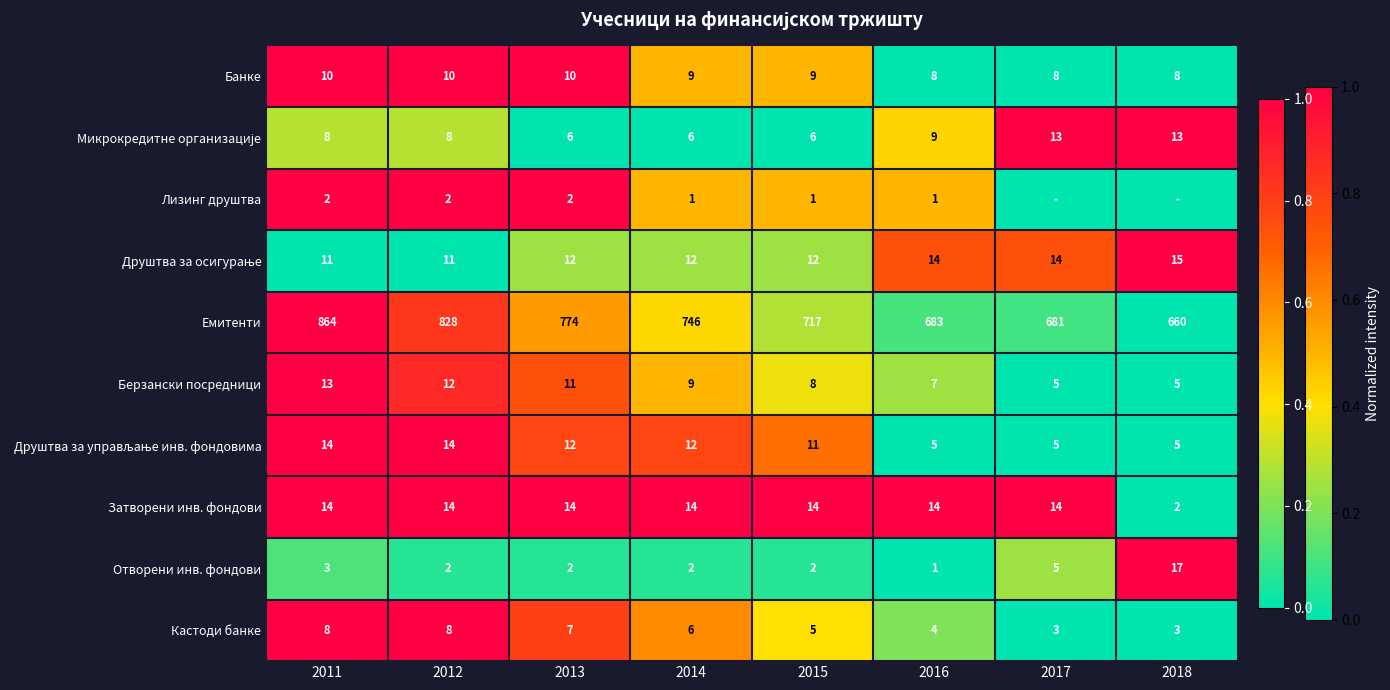

At which label does Емитенти first exceed 746?

2011